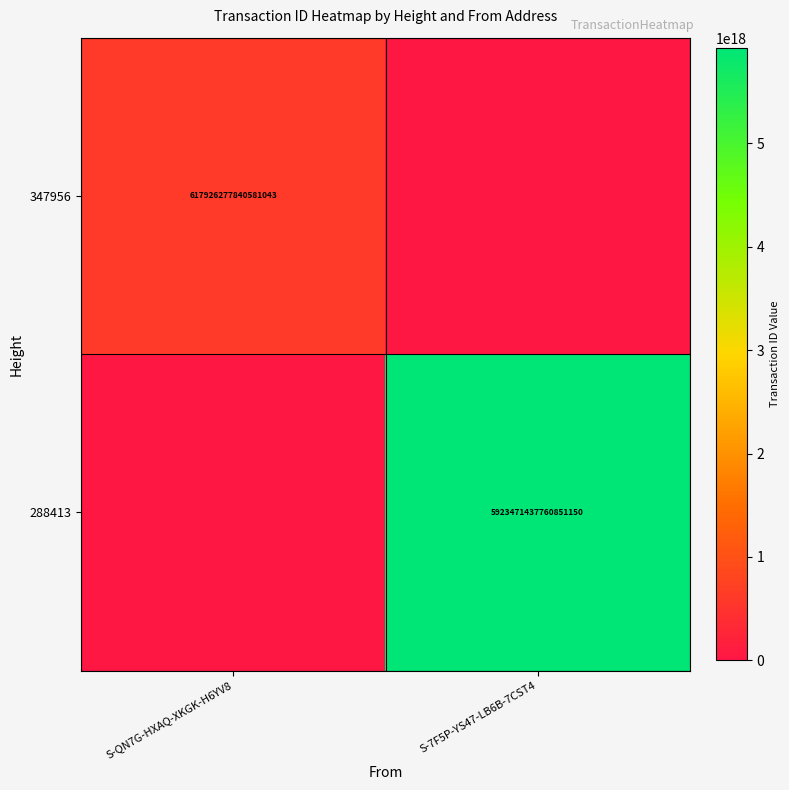

The 288413 series shows 5923471437760850944 at S-7F5P-YS47-LB6B-7CST4. True or false?

True